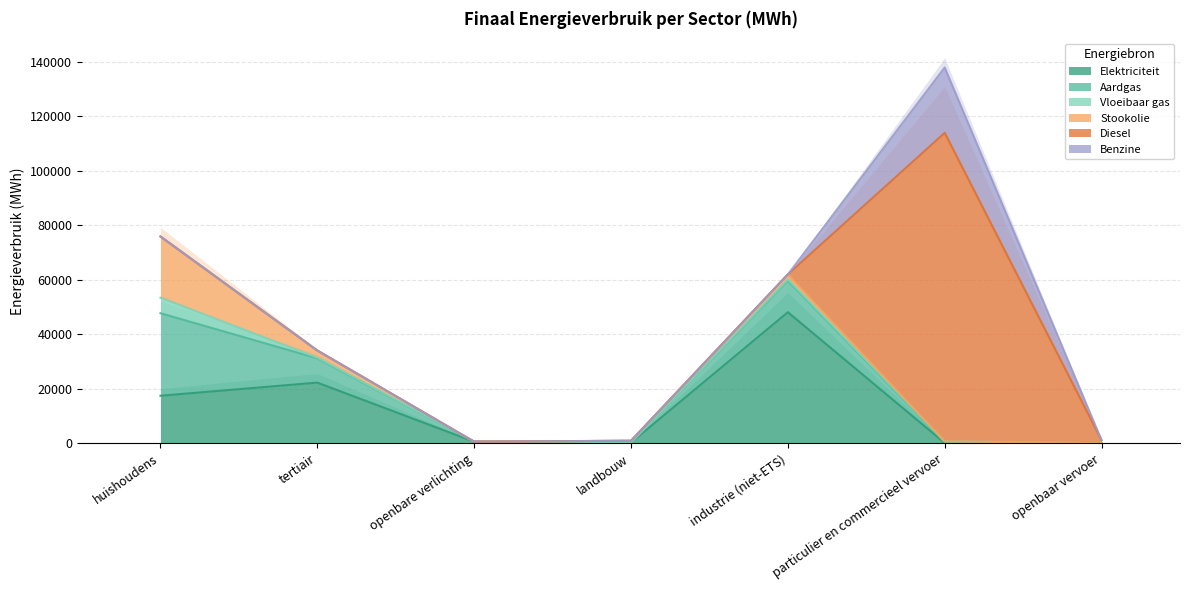

Where is Elektriciteit nearest to the value 24043?

tertiair